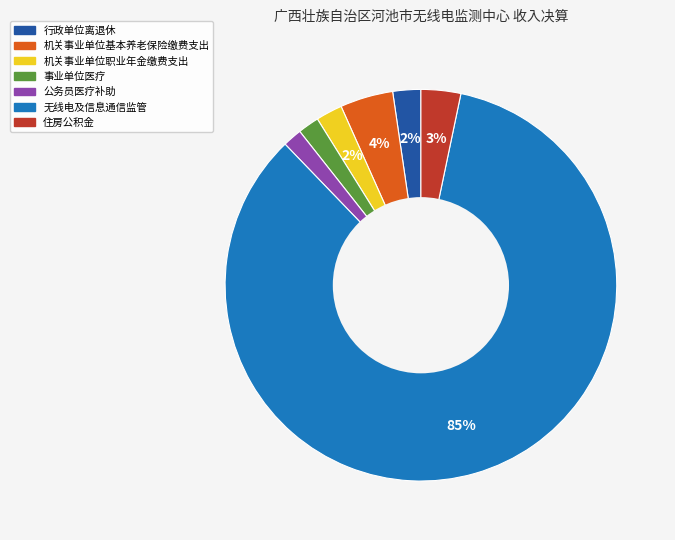

How many slices are in this pie chart?

7